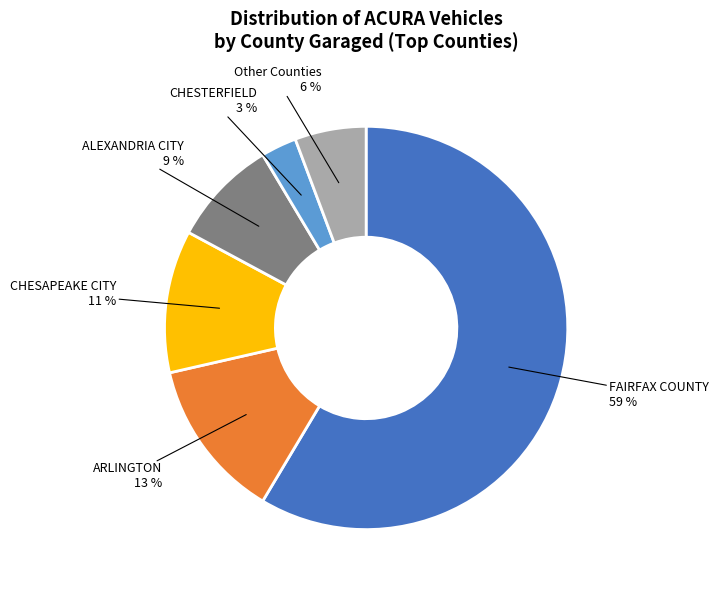

To the nearest percent, what is the average slice percentage?

17%